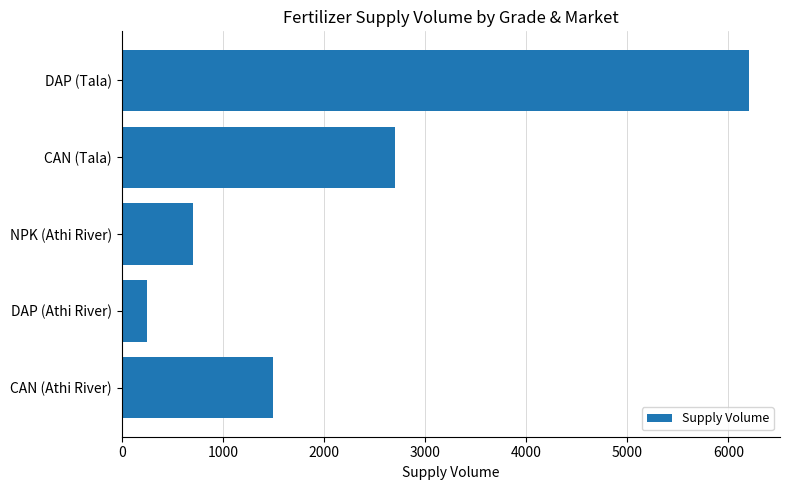

Rank the categories by value from highest to lowest.

DAP (Tala), CAN (Tala), CAN (Athi River), NPK (Athi River), DAP (Athi River)